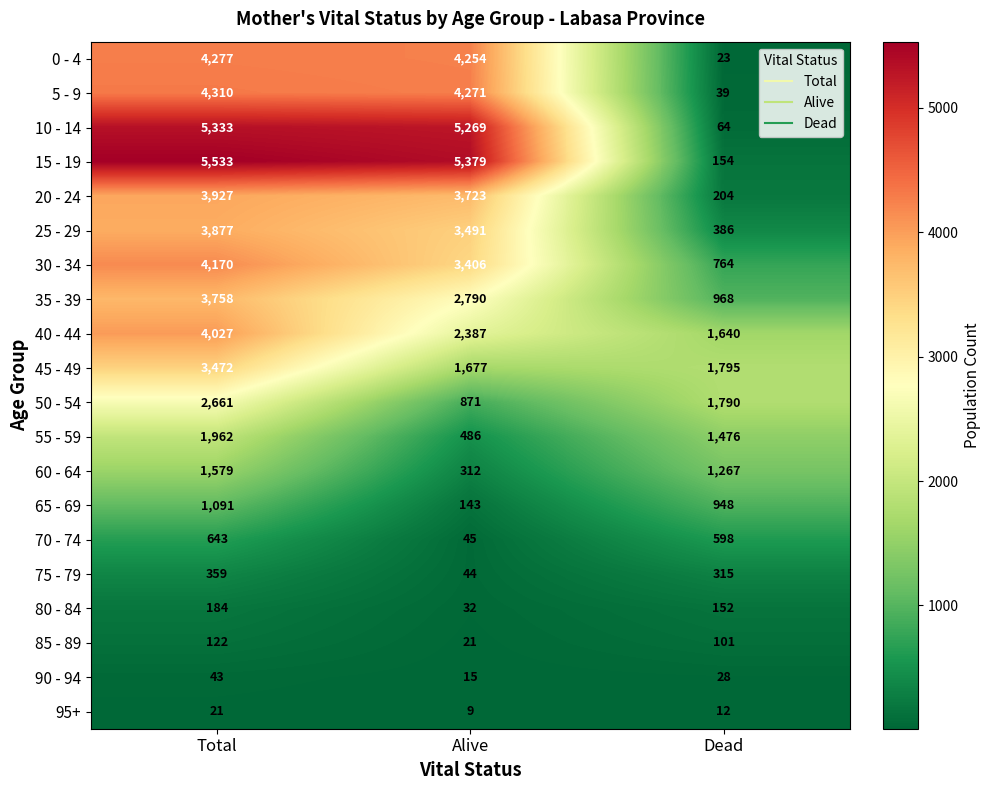

Which category has the lowest value across all series?

Alive